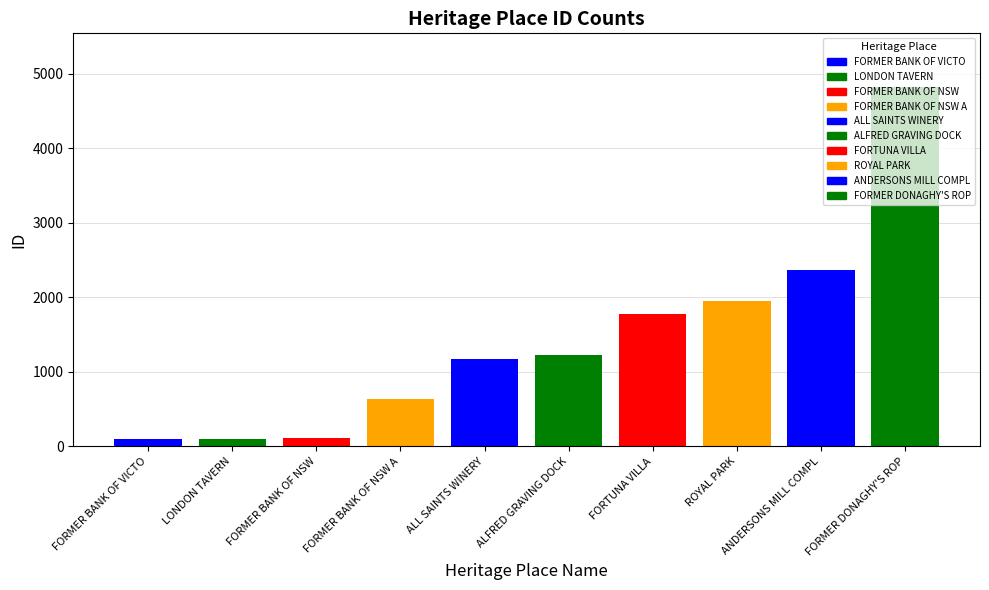

Which has a higher value, FORMER DONAGHY'S ROP or FORTUNA VILLA?

FORMER DONAGHY'S ROP